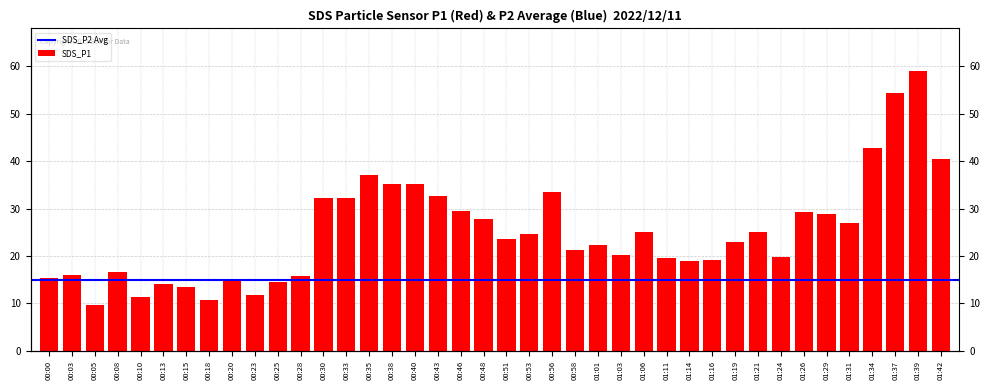

True or false: the data shows 9.7 at 00:05.

True